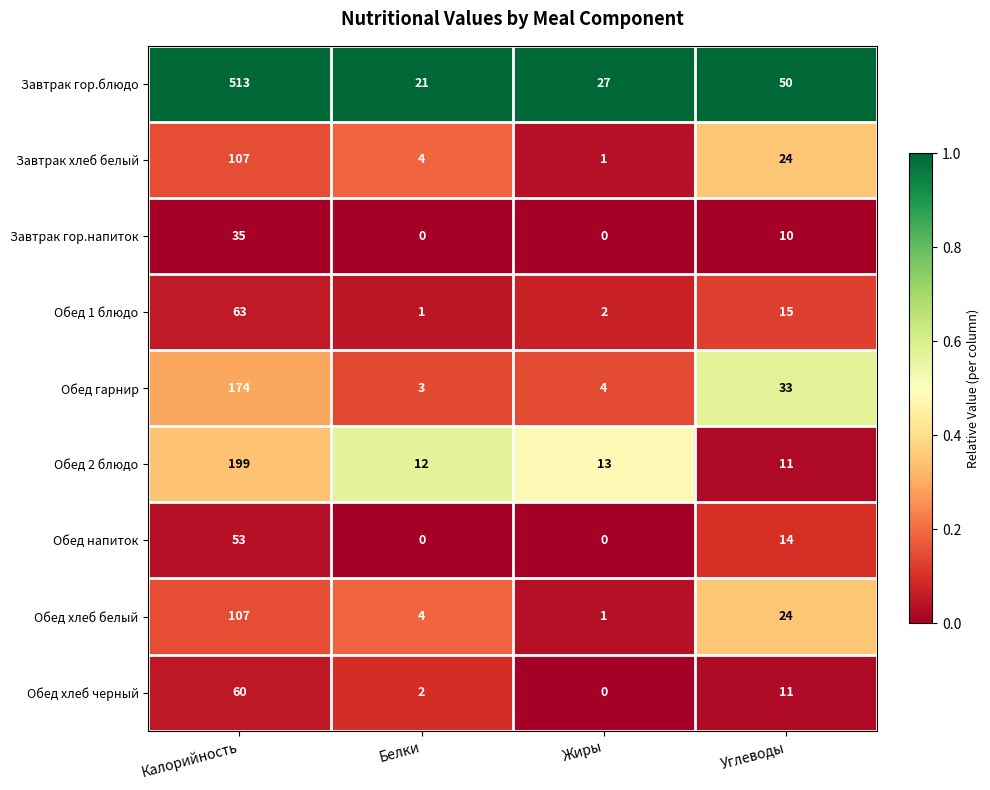

What is the average value of the Обед 2 блюдо series?

59